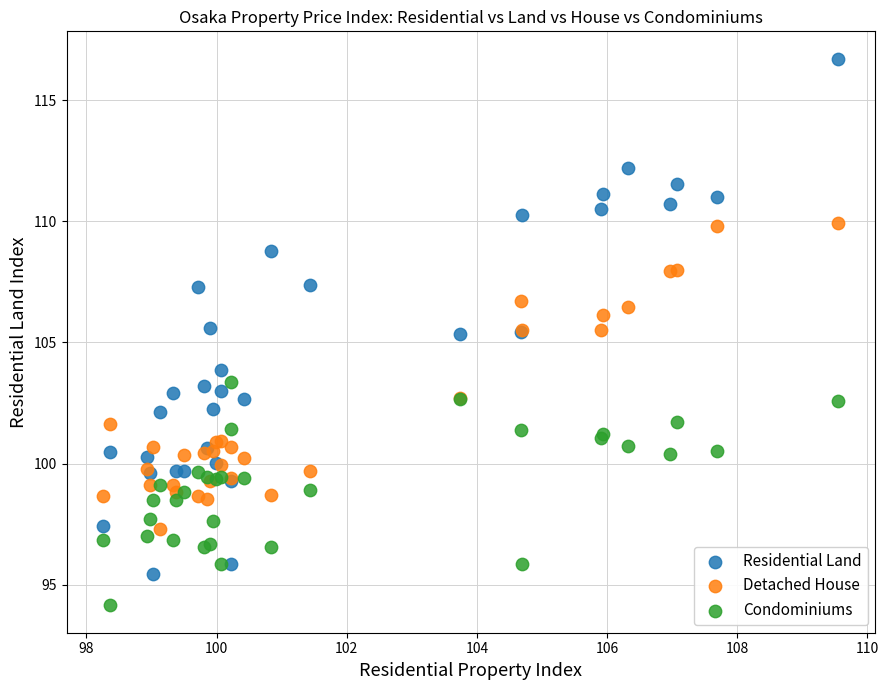

Which series reaches the maximum Y coordinate?

Residential Land